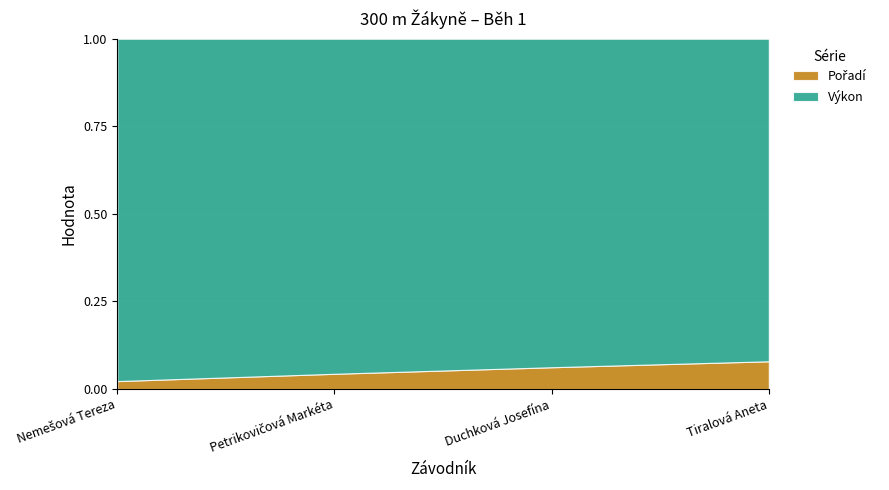

How many values in the Pořadí series exceed 3?

1